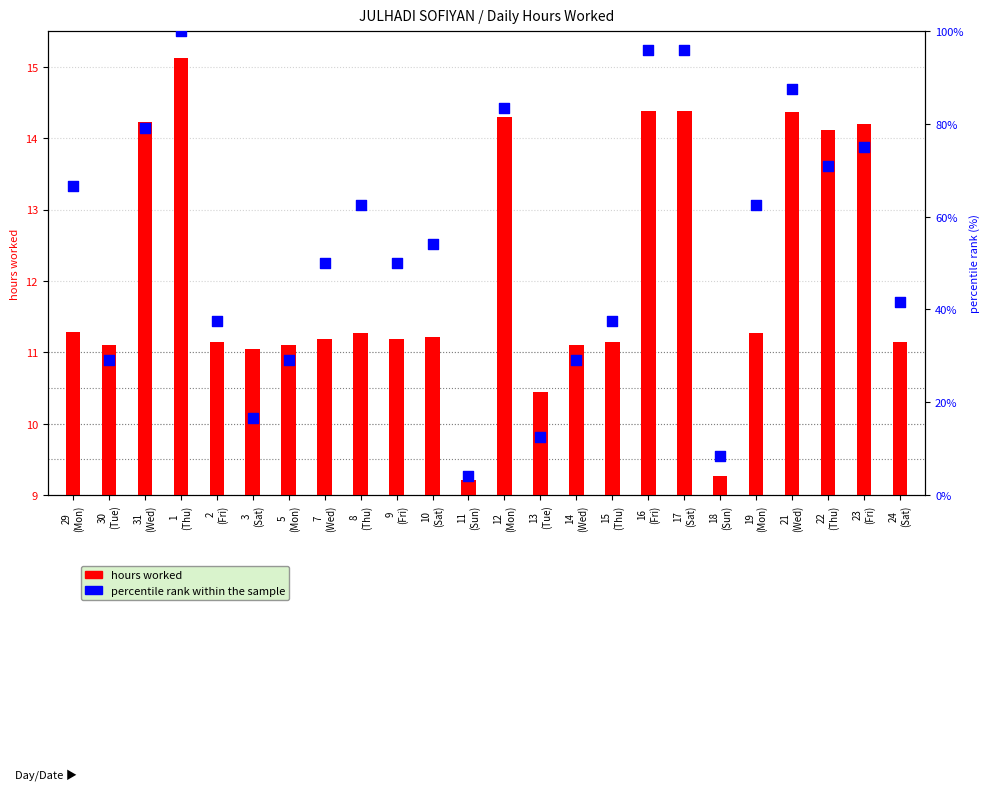

Which series has the widest spread of Y values?

percentile rank within the sample